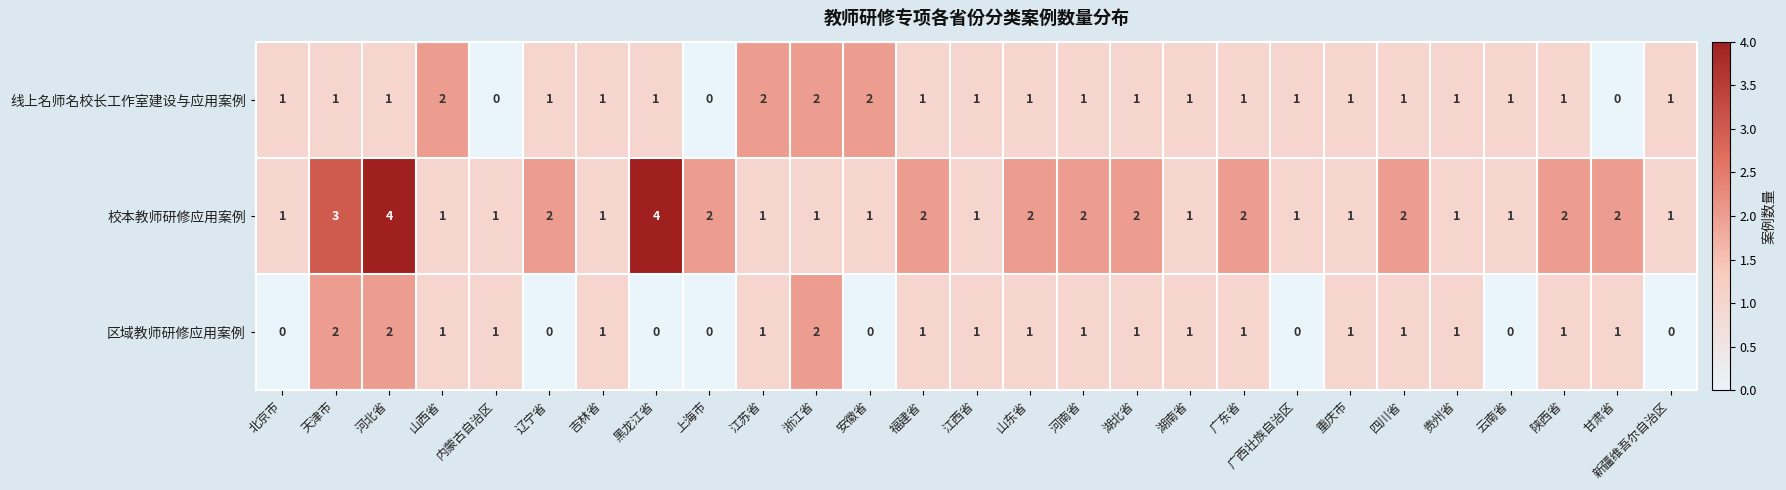

Count the 区域教师研修应用案例 values in the range 0 to 1.

24